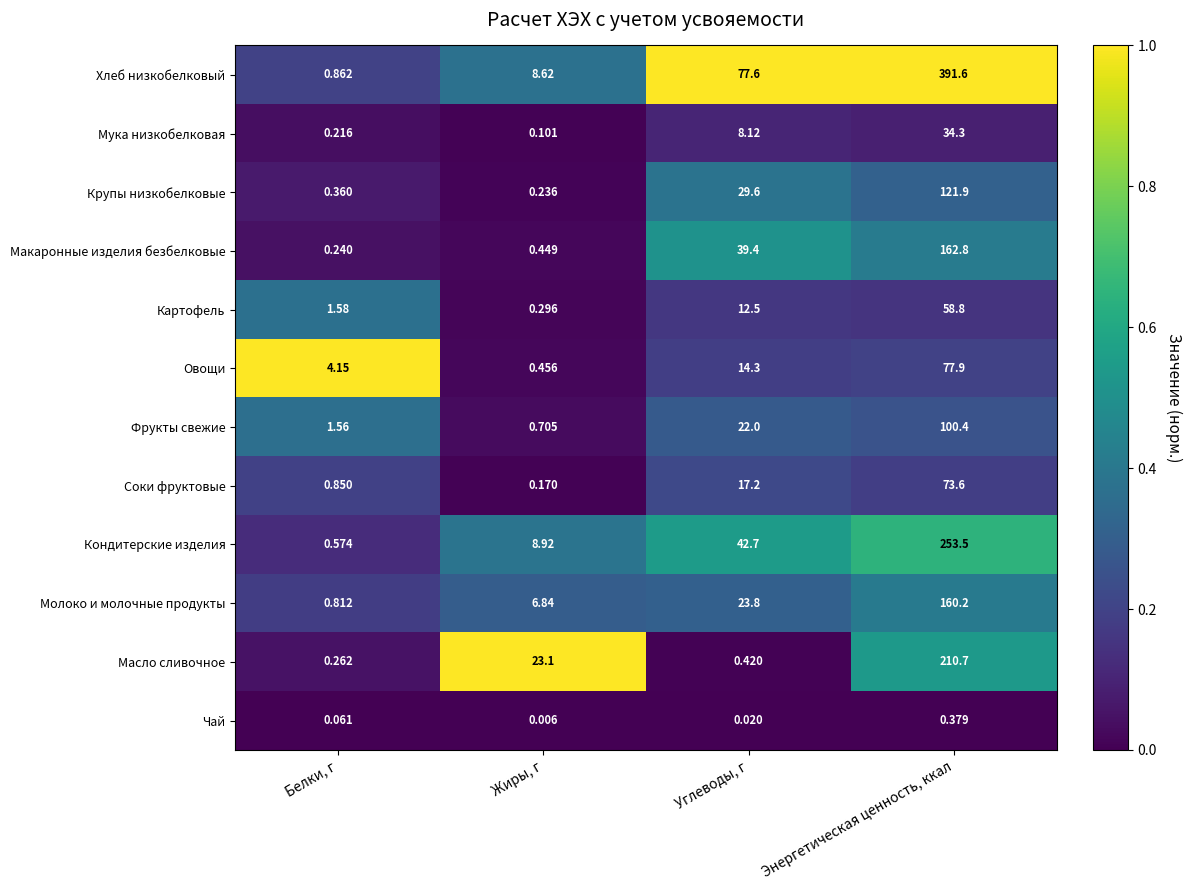

Which category has the lowest value across all series?

Жиры, г